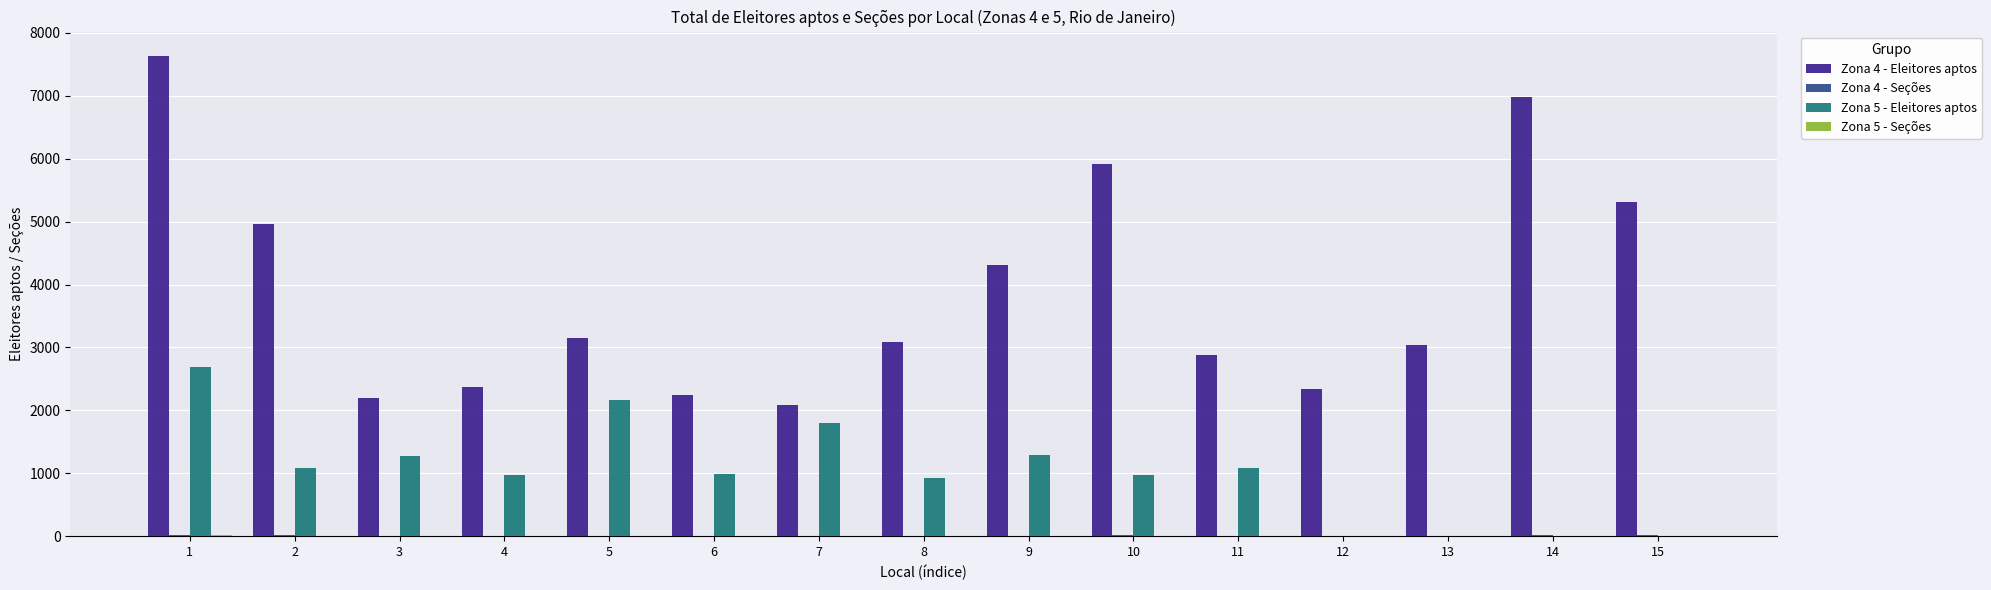

How many groups of bars are there?

15